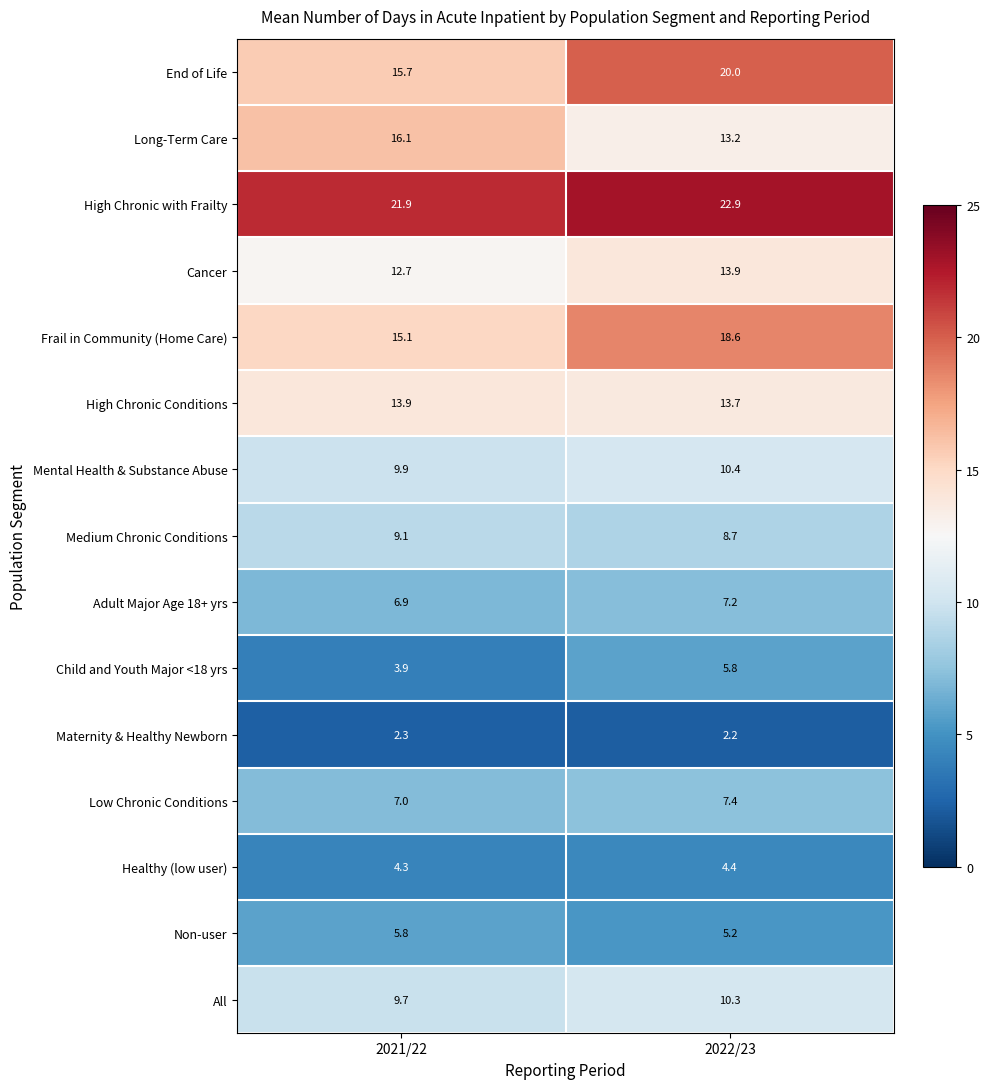

At which label is Child and Youth Major <18 yrs closest to 4?

2021/22